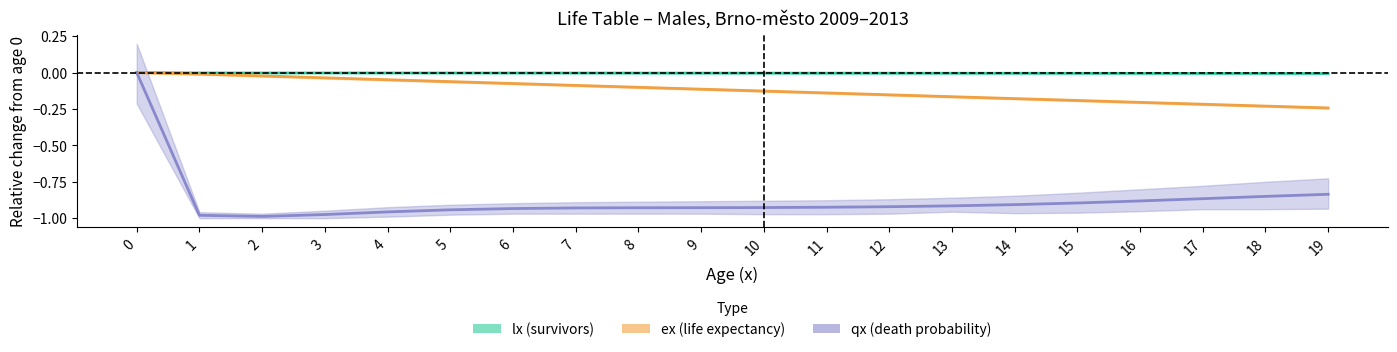

What are all the series names shown in the legend?

lx (survivors), ex (life expectancy), qx (death probability)